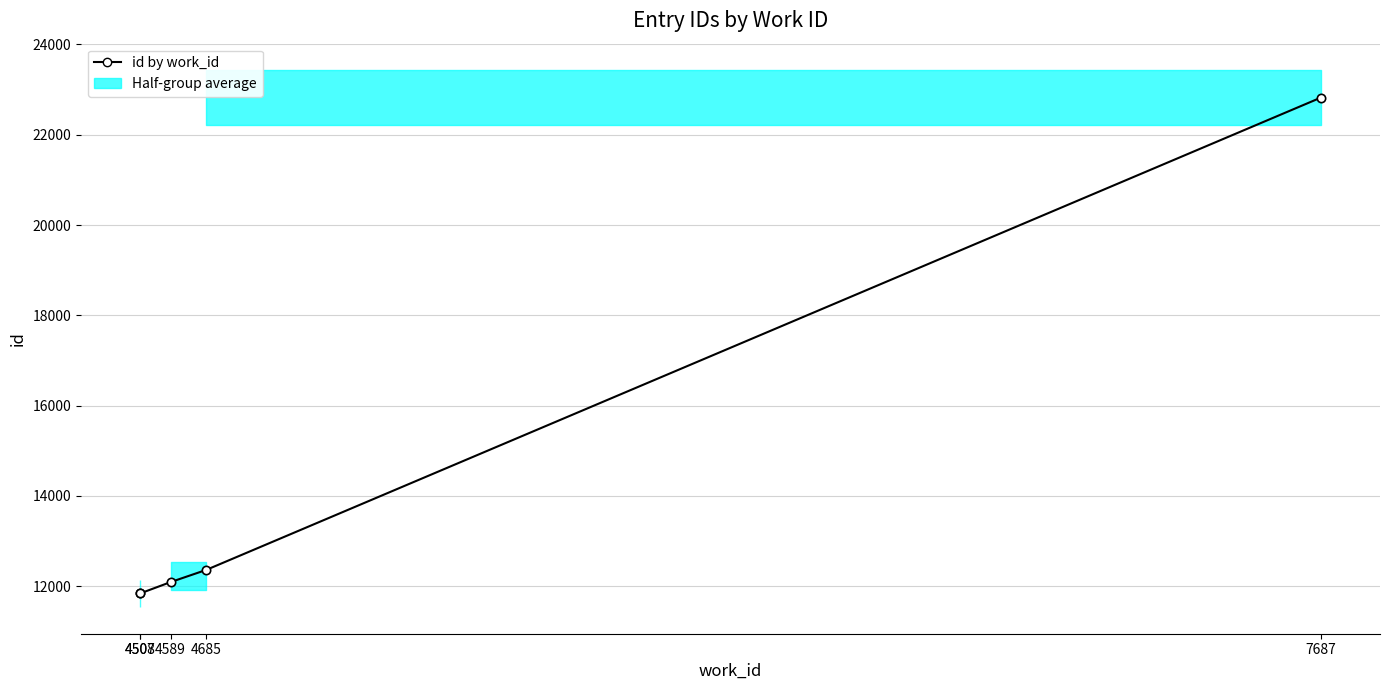

Which has a higher value, 4508 or 4589?

4589